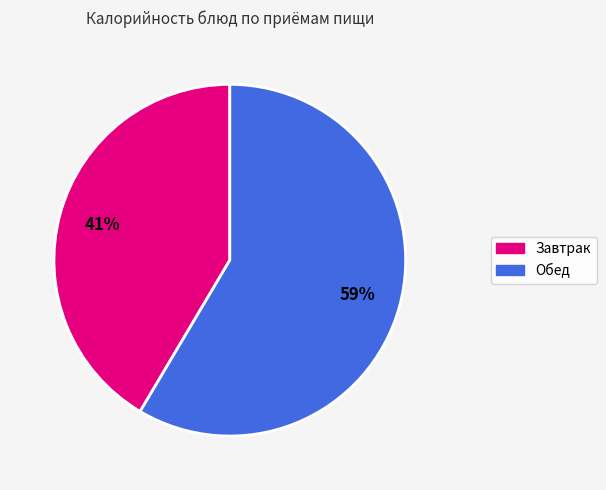

To the nearest percent, what is the average slice percentage?

50%